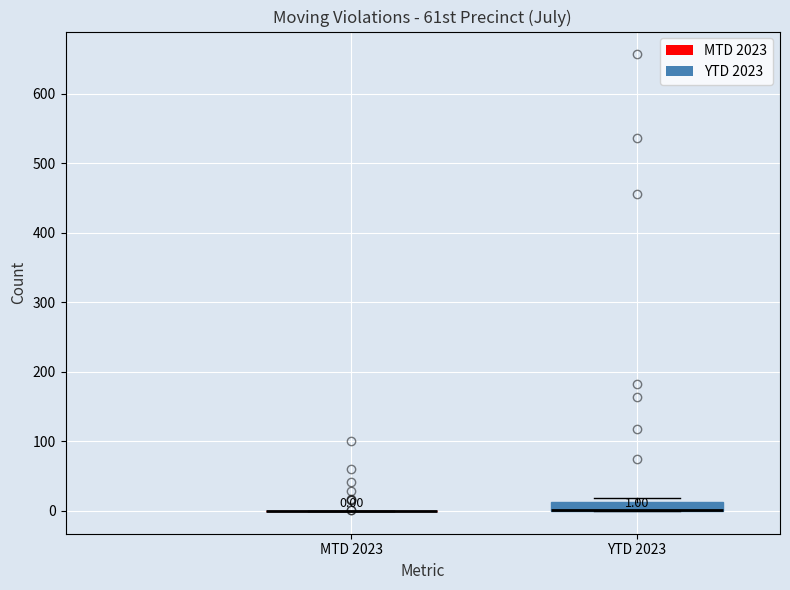

Which box is the tallest, from its lower edge to its upper edge?

YTD 2023